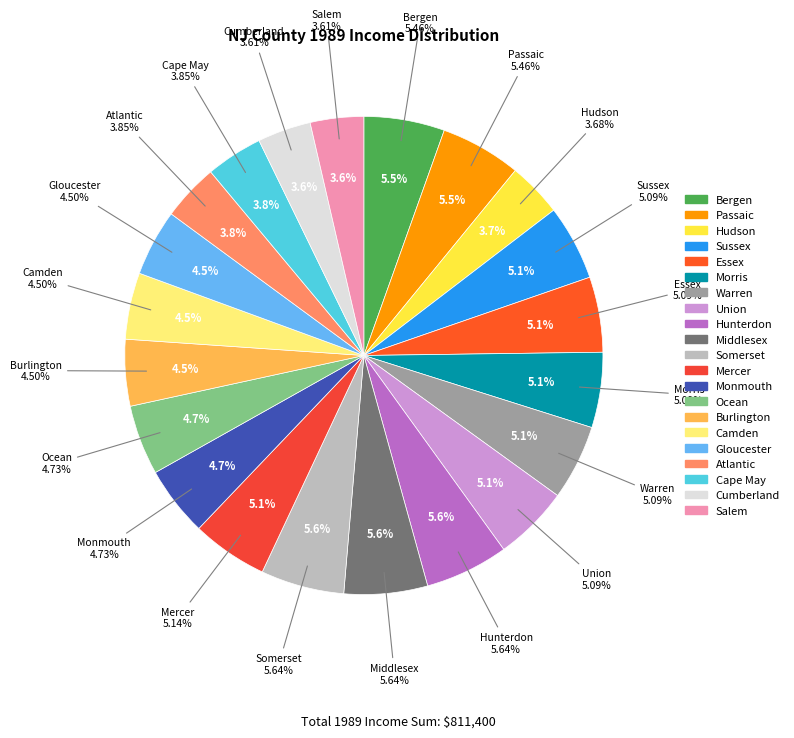

The Salem slice represents 16% of the pie. True or false?

False